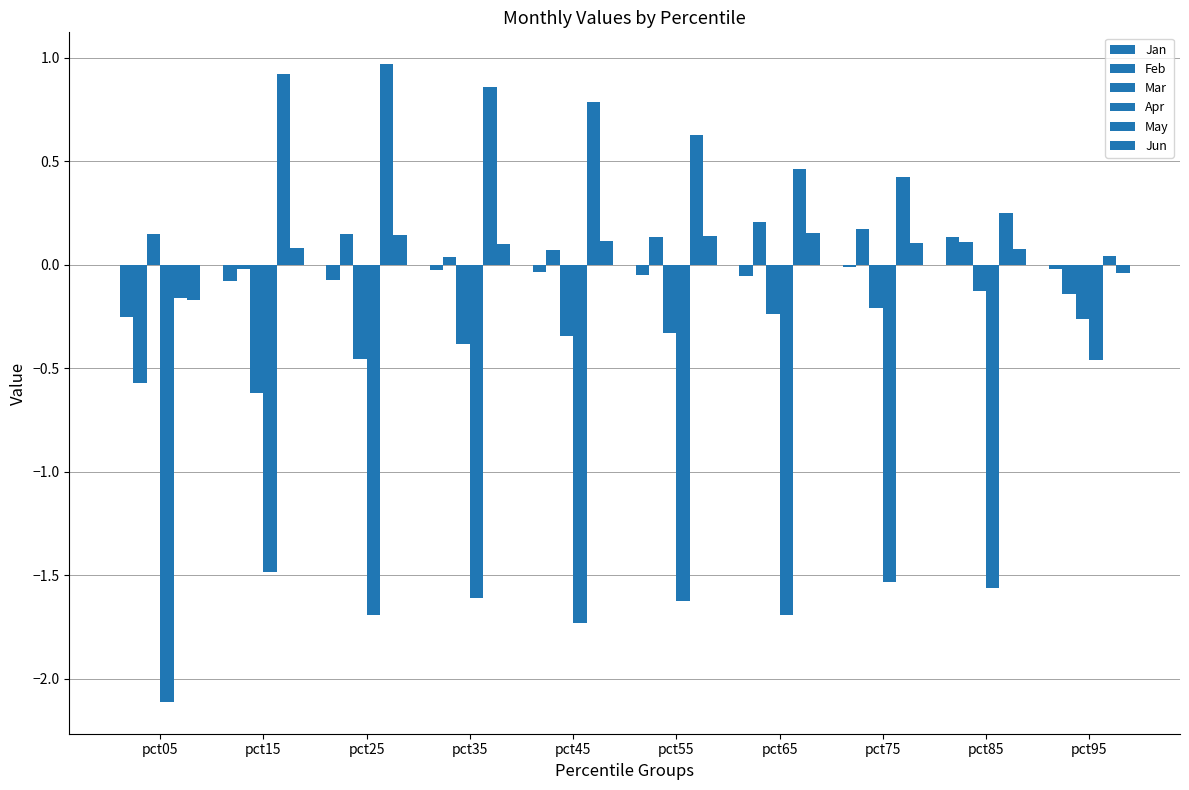

Rank the series by their maximum value, from highest to lowest.

May, Feb, Jun, Mar, Jan, Apr